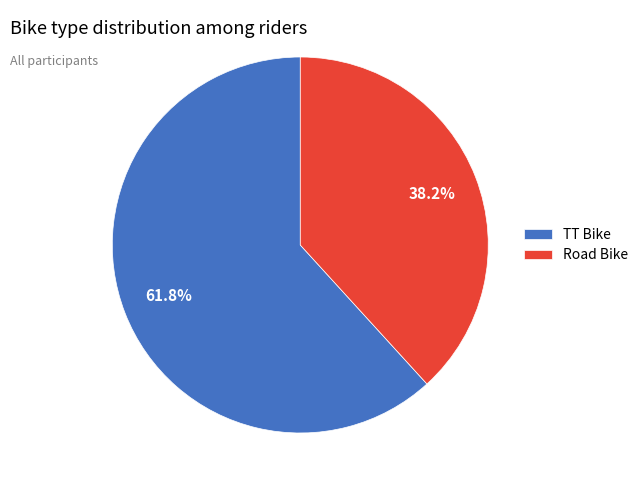

Count the number of slices in the pie.

2